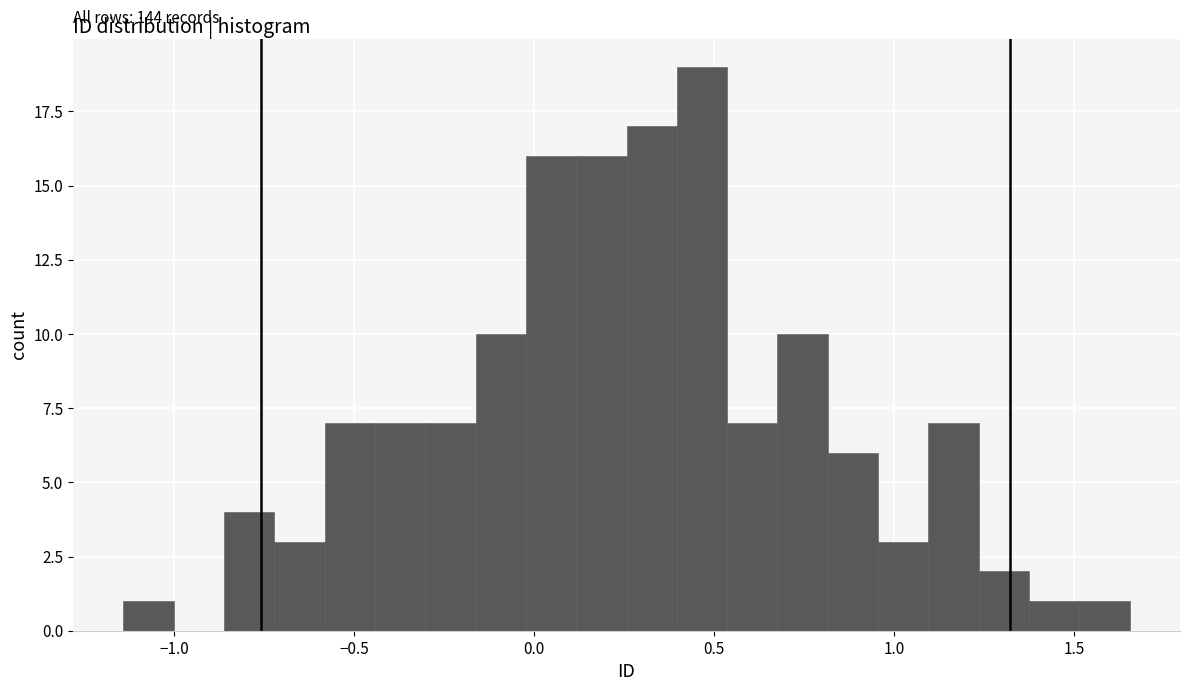

Read against the x-axis, roughly where is the centre of the tallest bar?

0.45